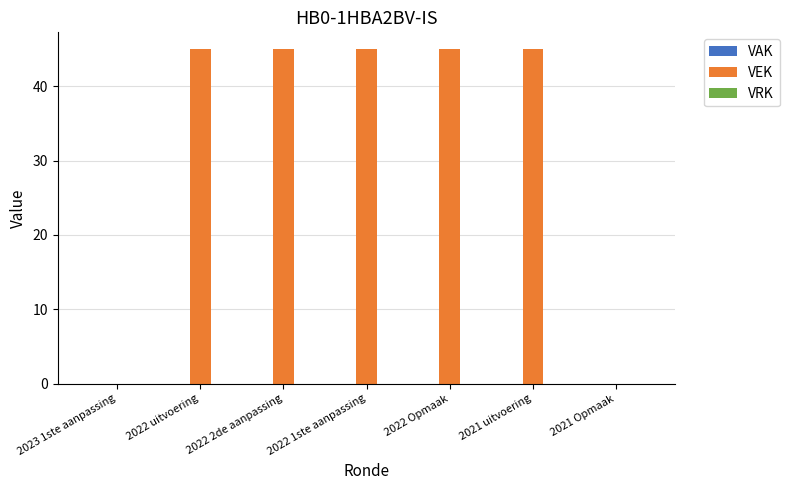

What is the greatest value displayed?

45